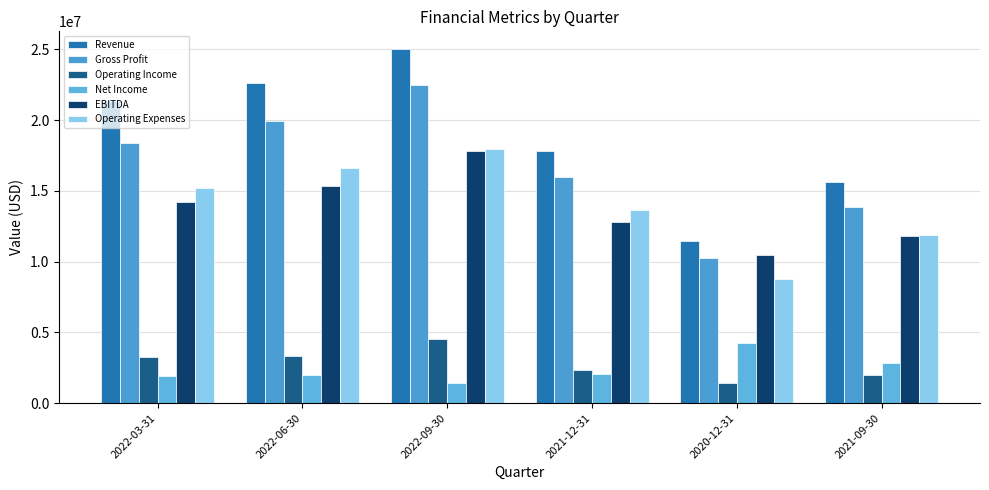

What is the label of the 6th bar from the left?

2021-09-30